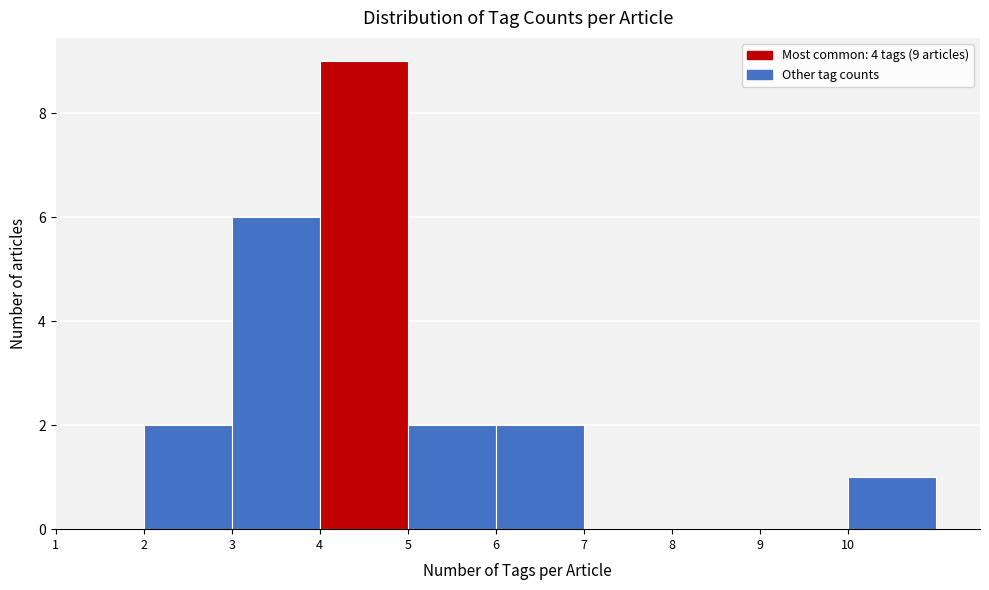

Reading left to right, what are all the values shown in this chart?

1=0	2=2	3=6	4=9	5=2	6=2	7=0	8=0	9=0	10=1